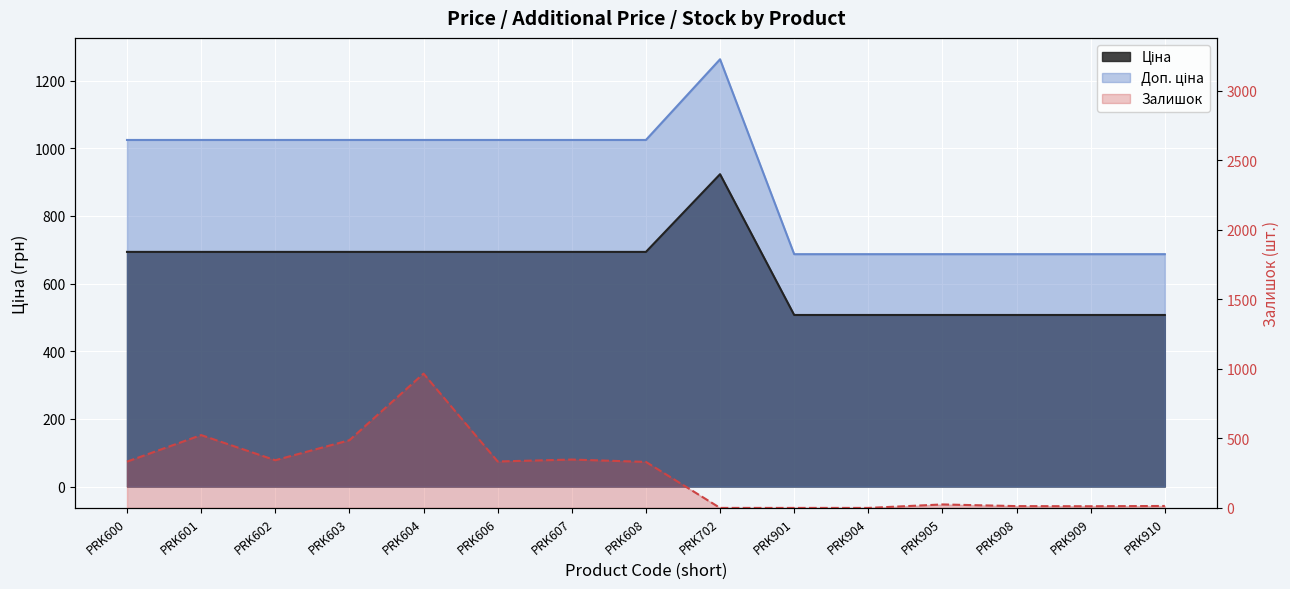

What is the value of the Доп. ціна point at the 3rd from the left?

1024.6